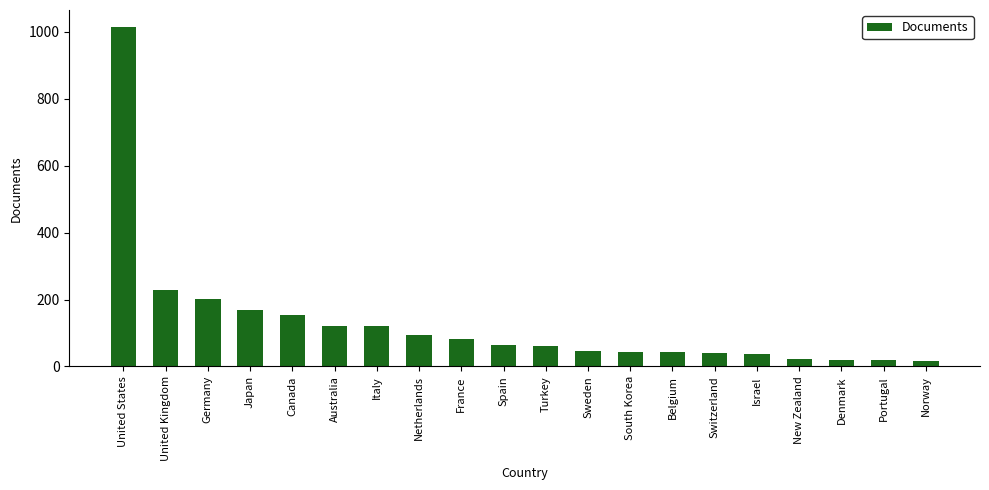

How many values are below 64?

10